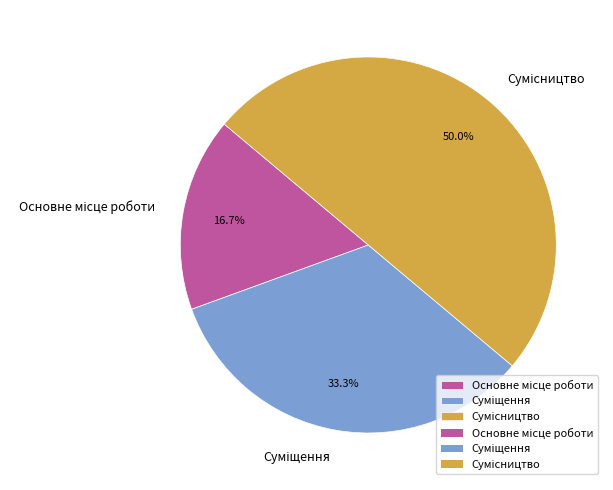

How many segments does this pie chart have?

3